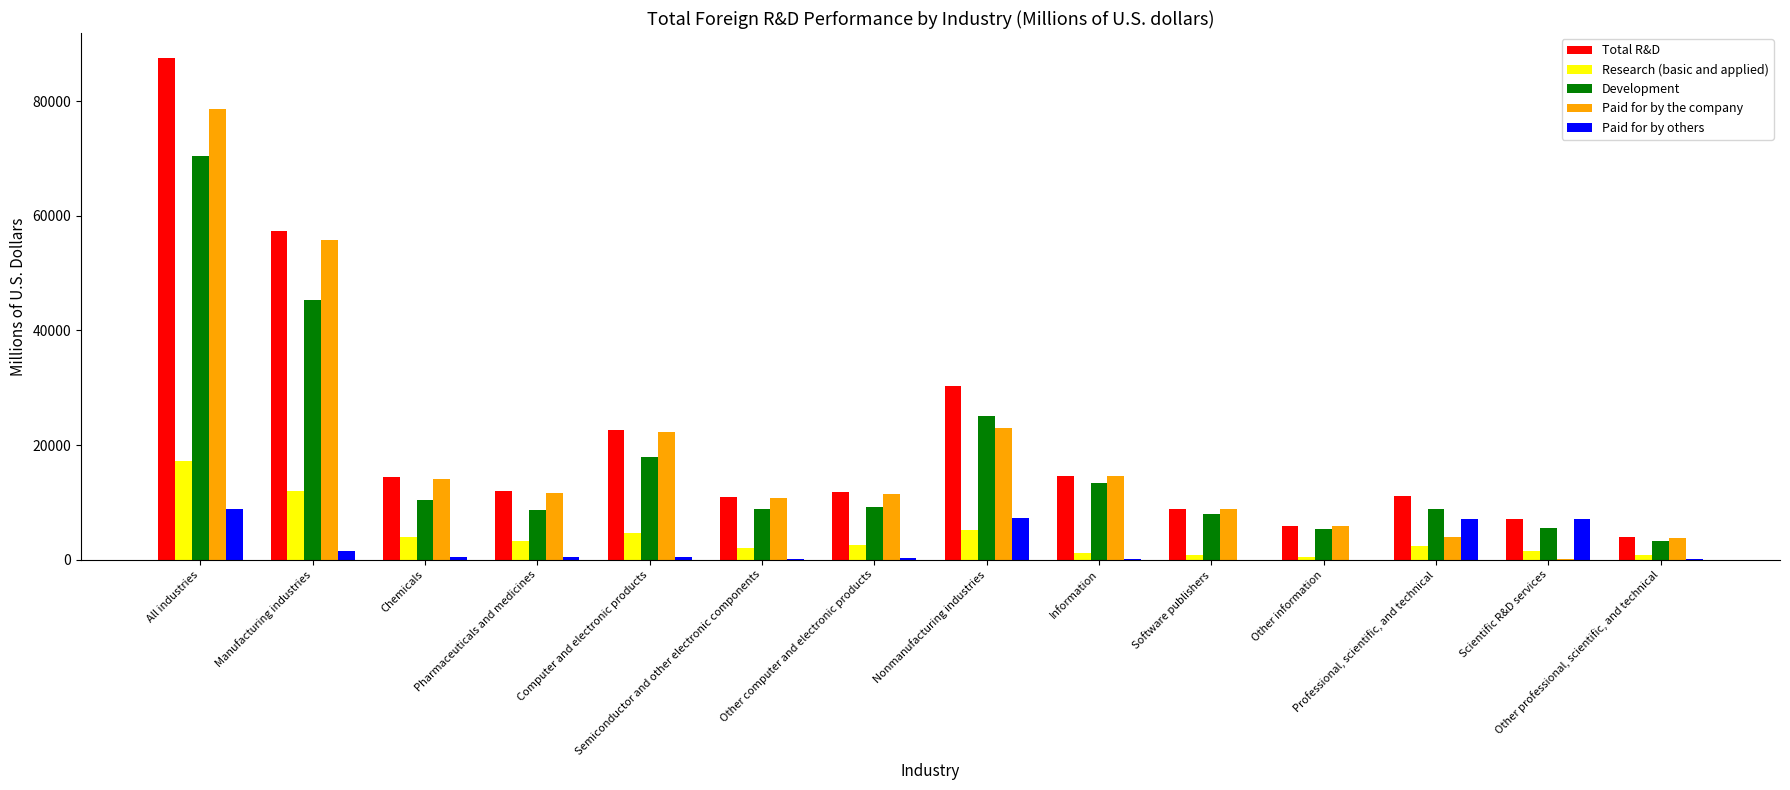

How many data points does each series have?

14